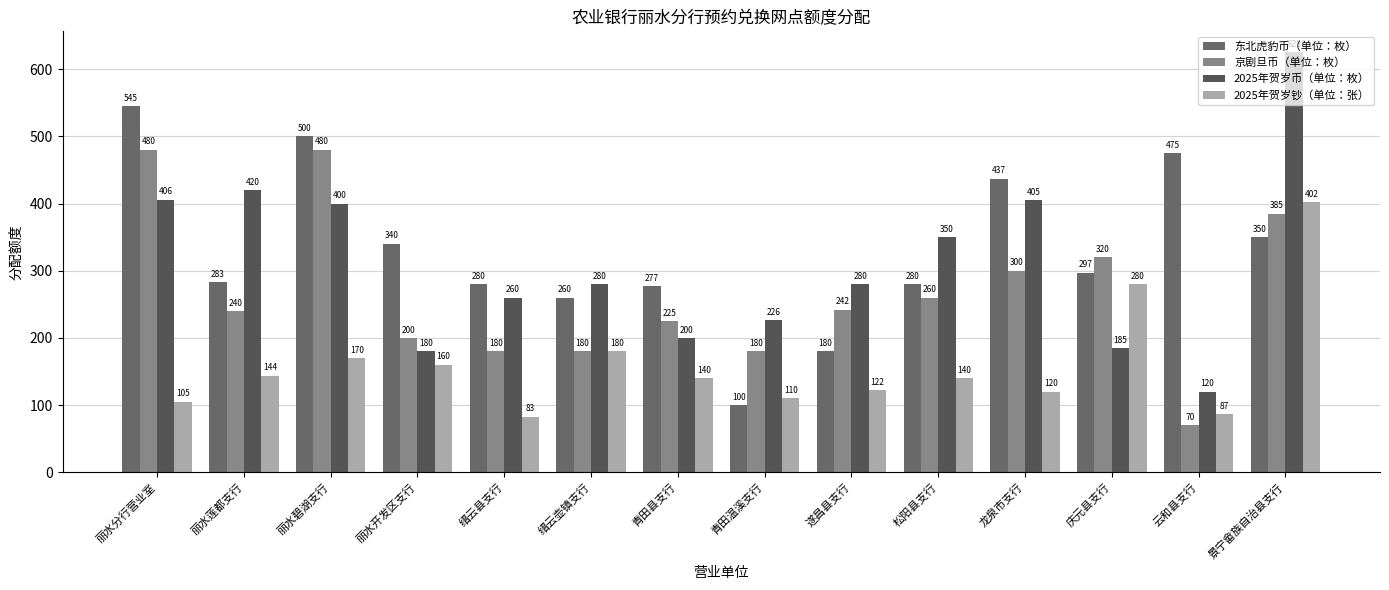

Count the number of categories in the chart.

14